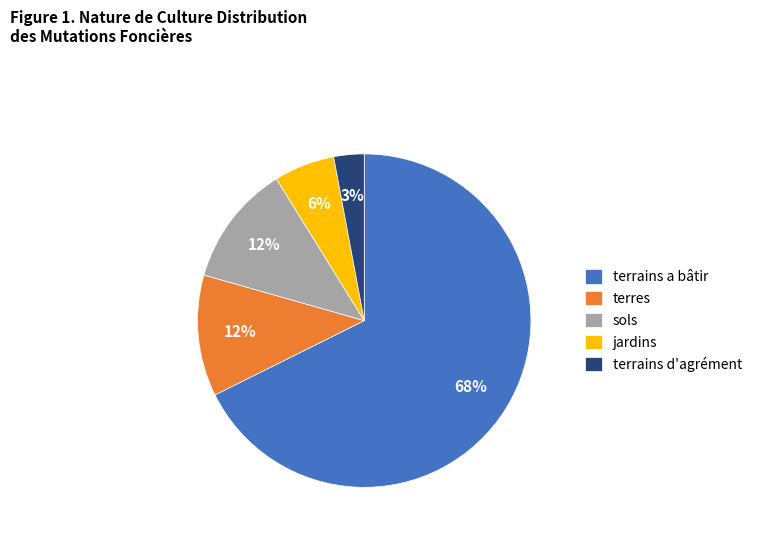

Which category has the smallest portion of the pie?

terrains d'agrément